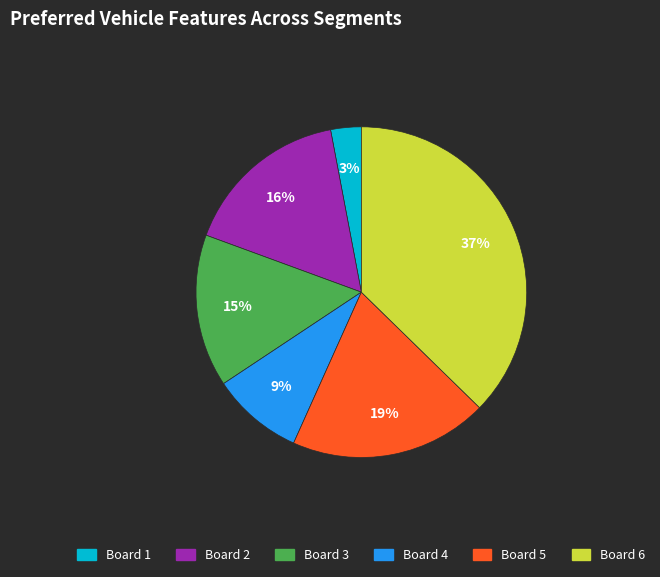

What percentage is the Board 2 slice, to the nearest percent?

16%